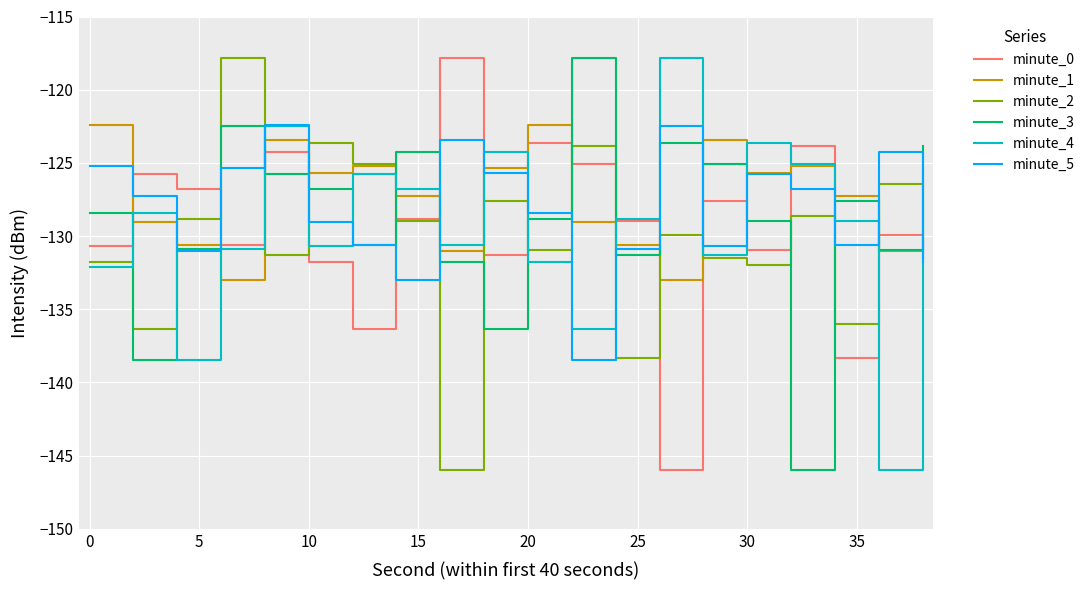

What is the minimum value shown in the chart?

-146.0